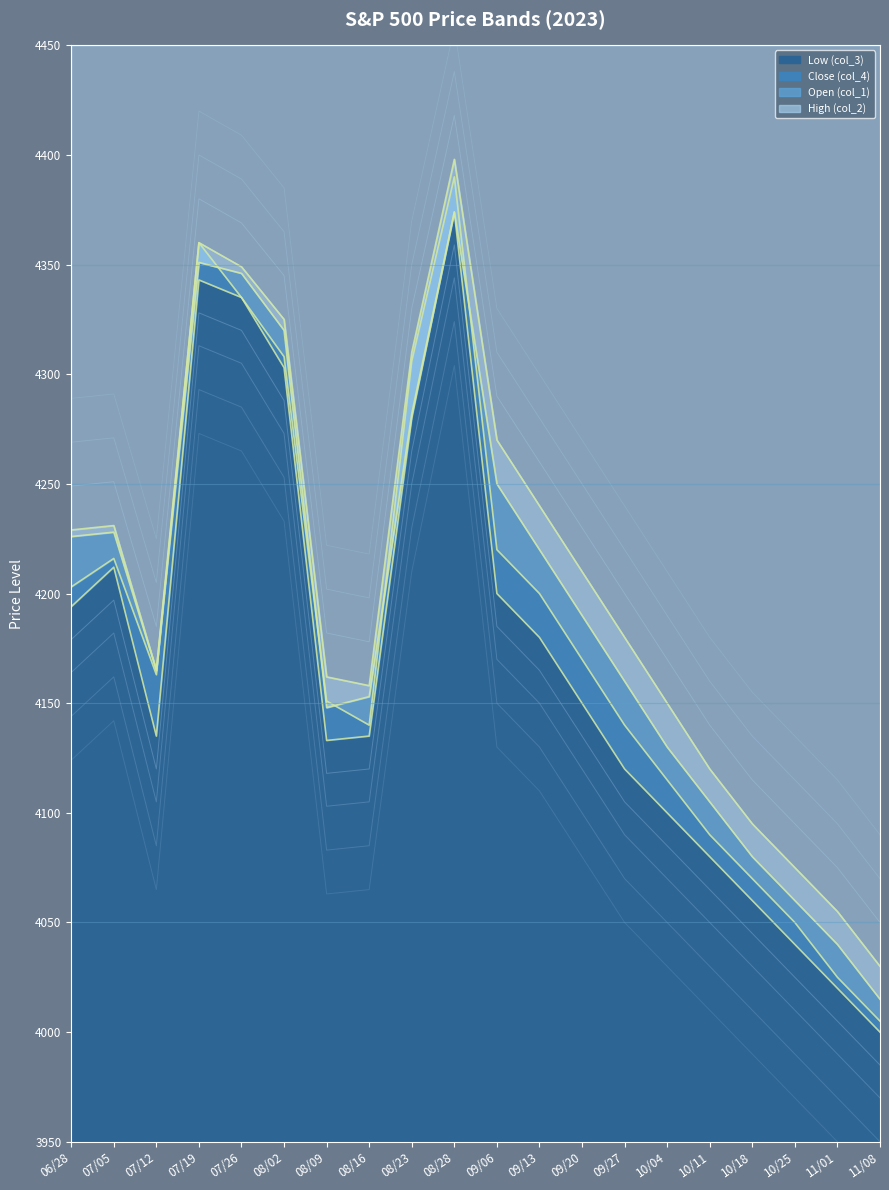

What is the minimum value shown in the chart?

4000